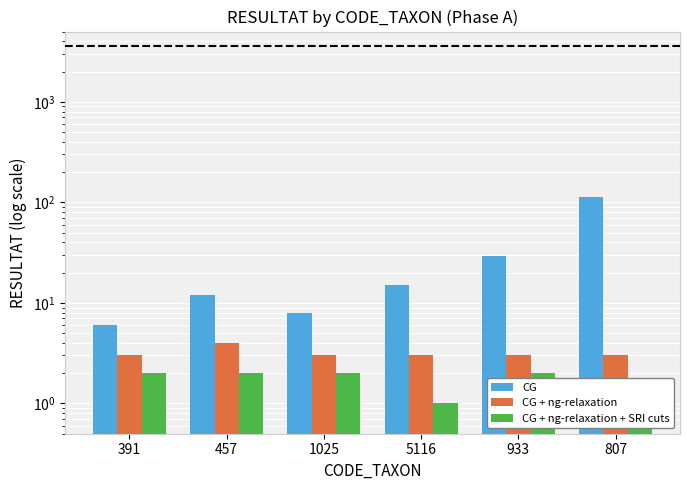

At which category is the sum across all series the highest?

807